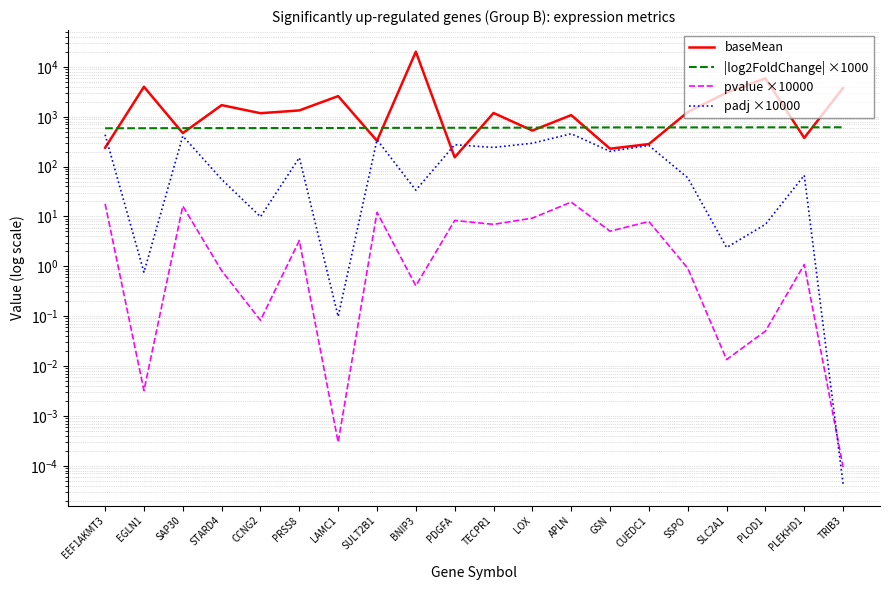

How many times do baseMean and padj ×10000 cross each other?

5